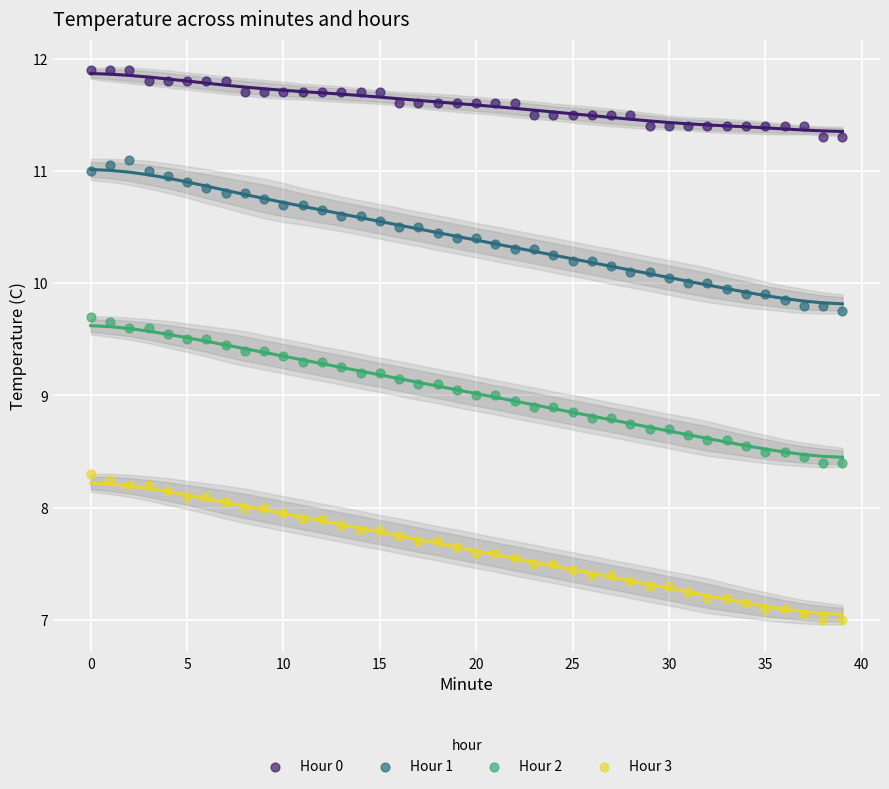

Which series contains the highest Y value?

Hour 0